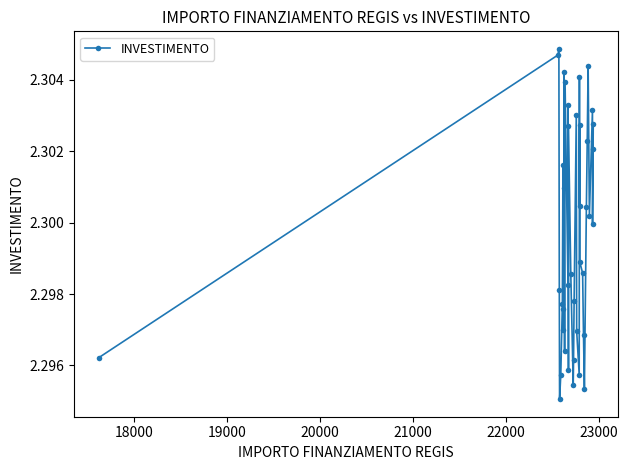

How many points are higher than both their immediate neighbors (excluding endpoints)?

11